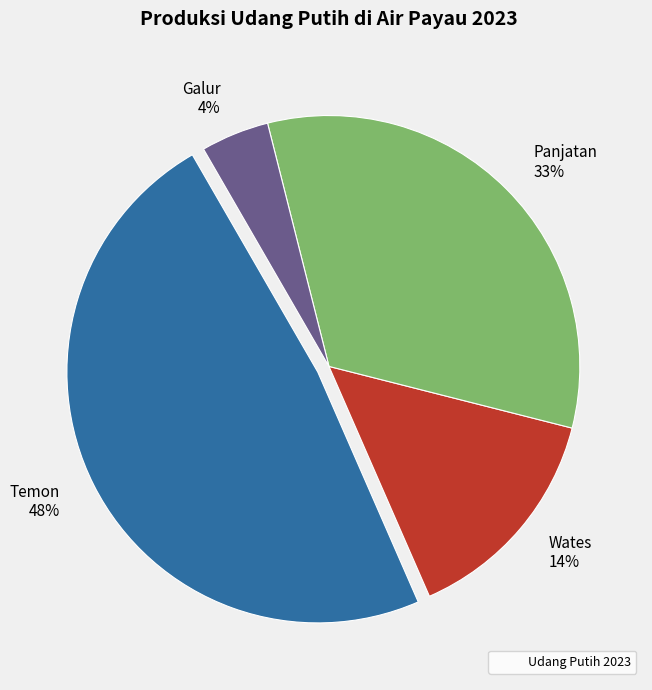

What percentage is the Wates slice, to the nearest percent?

14%